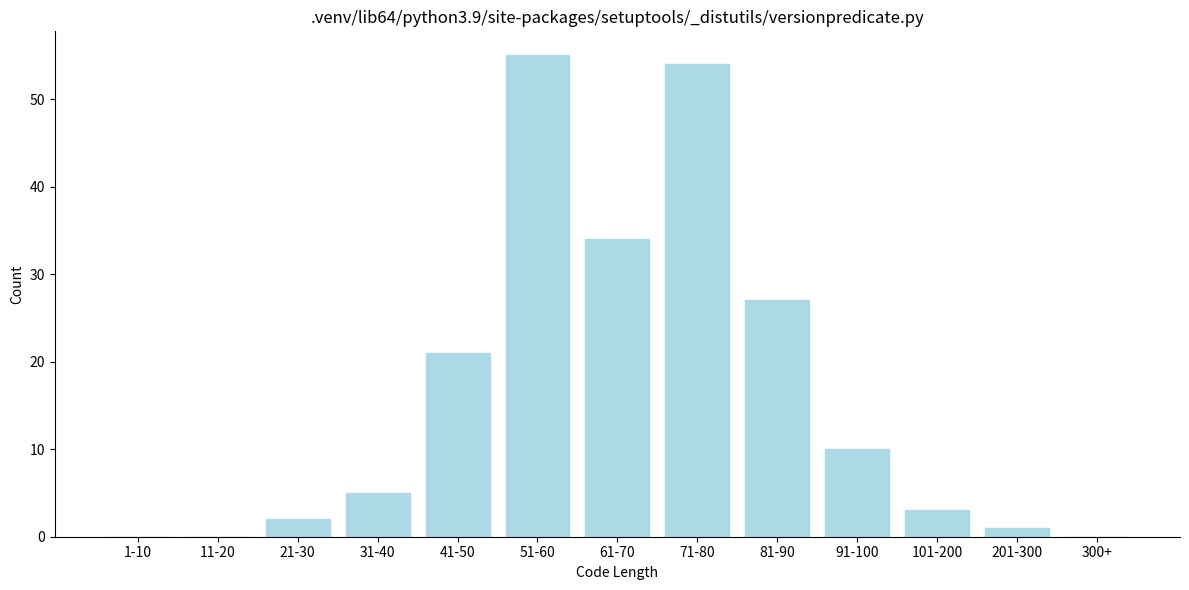

Reading left to right, list all the values displayed in this chart.

1-10=0	11-20=0	21-30=2	31-40=5	41-50=21	51-60=55	61-70=34	71-80=54	81-90=27	91-100=10	101-200=3	201-300=1	300+=0